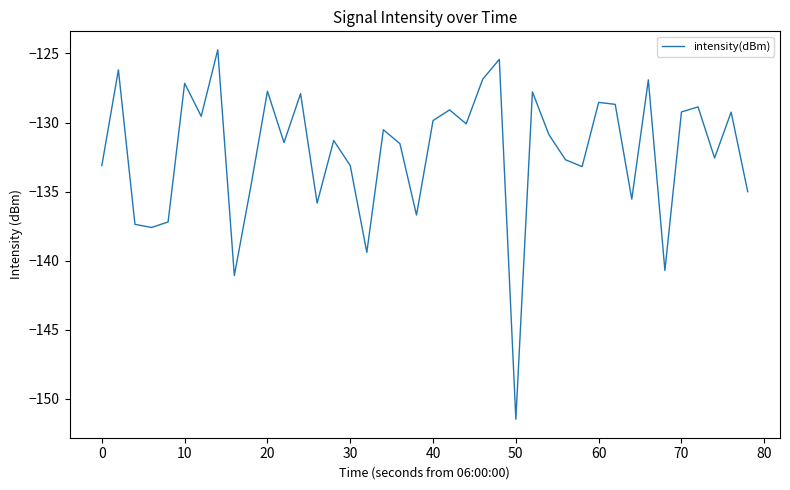

What is the difference between the maximum and minimum values?

26.7